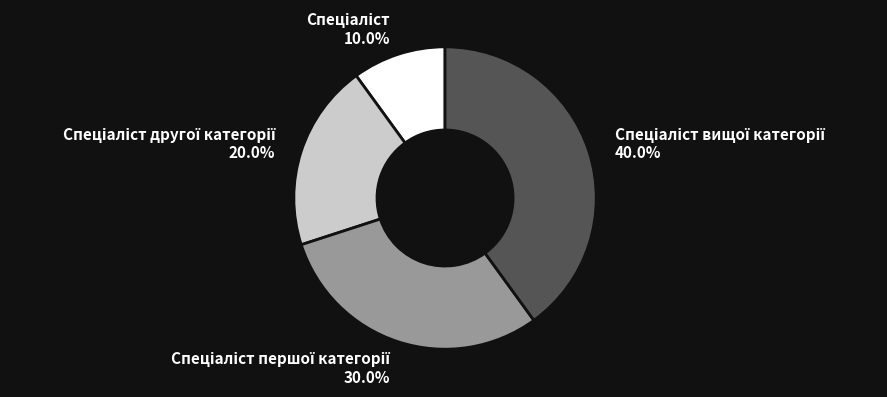

Does any single category account for the majority?

No